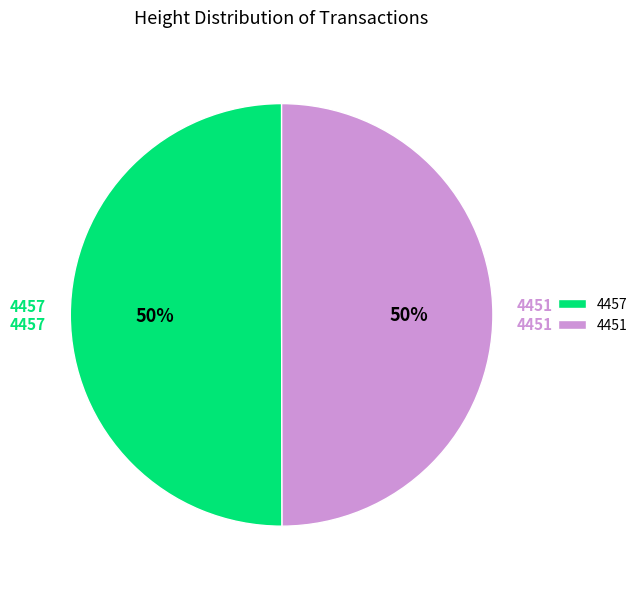

Is the sum of 4457 and 4451 greater than half?

Yes